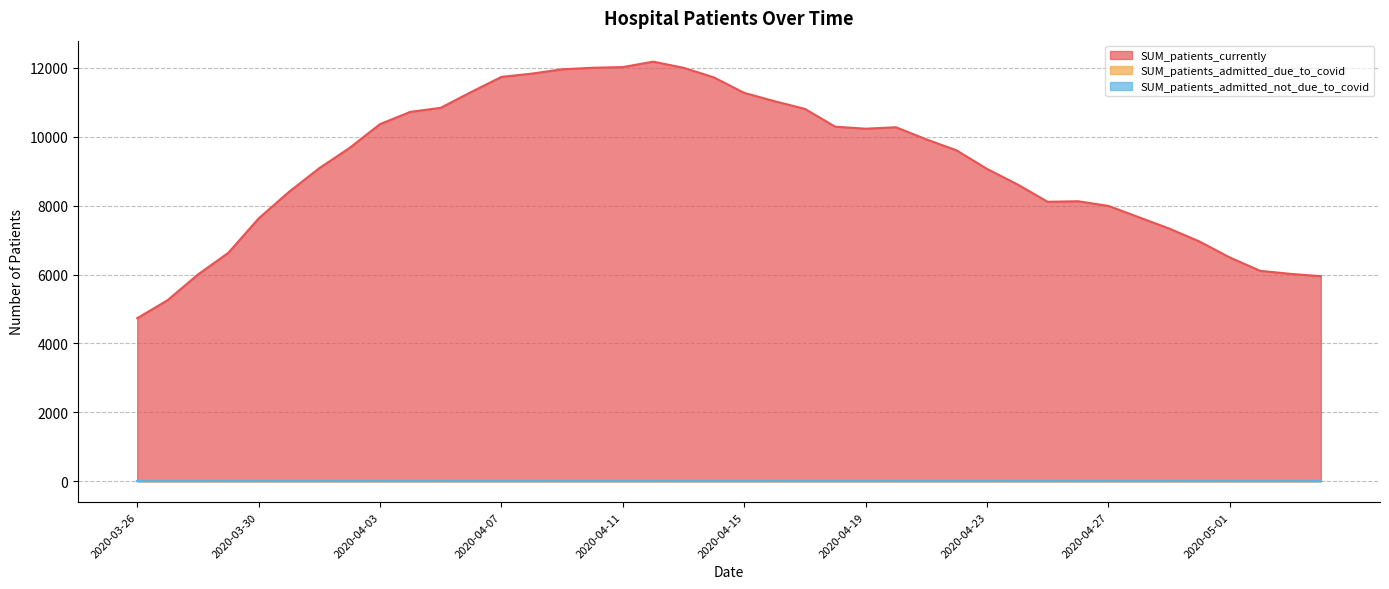

List the labels in order of SUM_patients_admitted_due_to_covid value, largest first.

2020-03-26, 2020-03-27, 2020-03-28, 2020-03-29, 2020-03-30, 2020-03-31, 2020-04-01, 2020-04-02, 2020-04-03, 2020-04-04, 2020-04-05, 2020-04-06, 2020-04-07, 2020-04-08, 2020-04-09, 2020-04-10, 2020-04-11, 2020-04-12, 2020-04-13, 2020-04-14, 2020-04-15, 2020-04-16, 2020-04-17, 2020-04-18, 2020-04-19, 2020-04-20, 2020-04-21, 2020-04-22, 2020-04-23, 2020-04-24, 2020-04-25, 2020-04-26, 2020-04-27, 2020-04-28, 2020-04-29, 2020-04-30, 2020-05-01, 2020-05-02, 2020-05-03, 2020-05-04